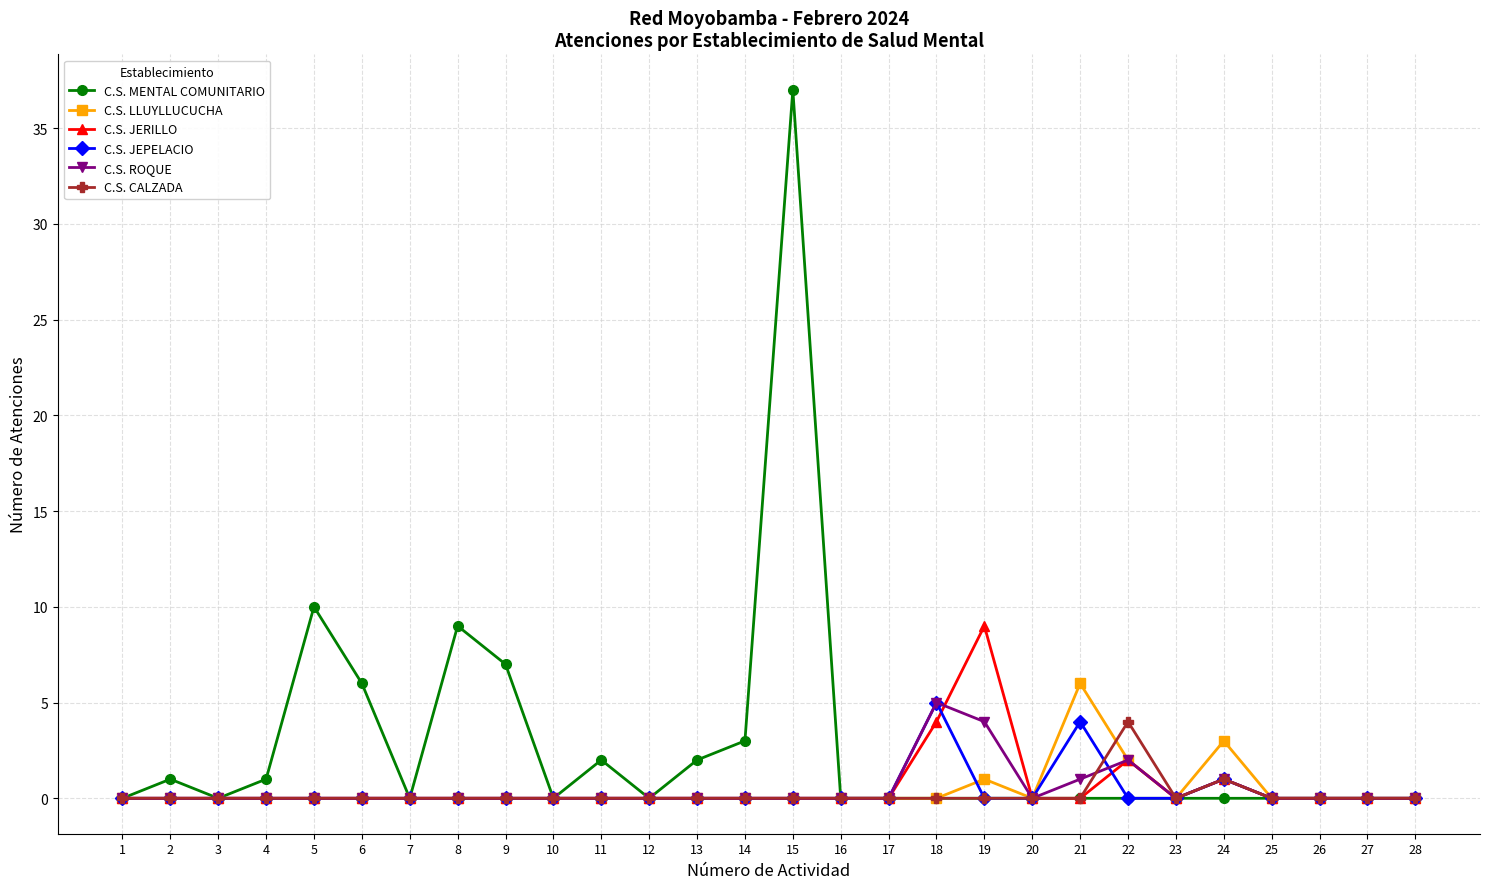

How many distinct data groups are displayed?

6